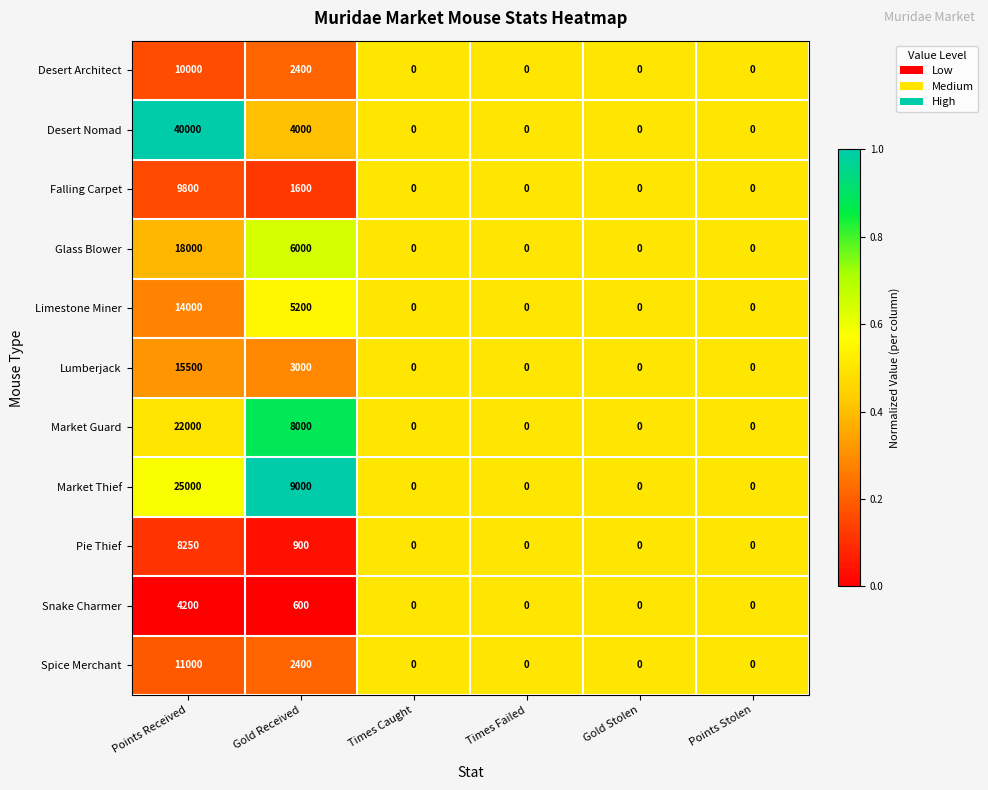

Which series has the largest total across all categories?

Desert Nomad